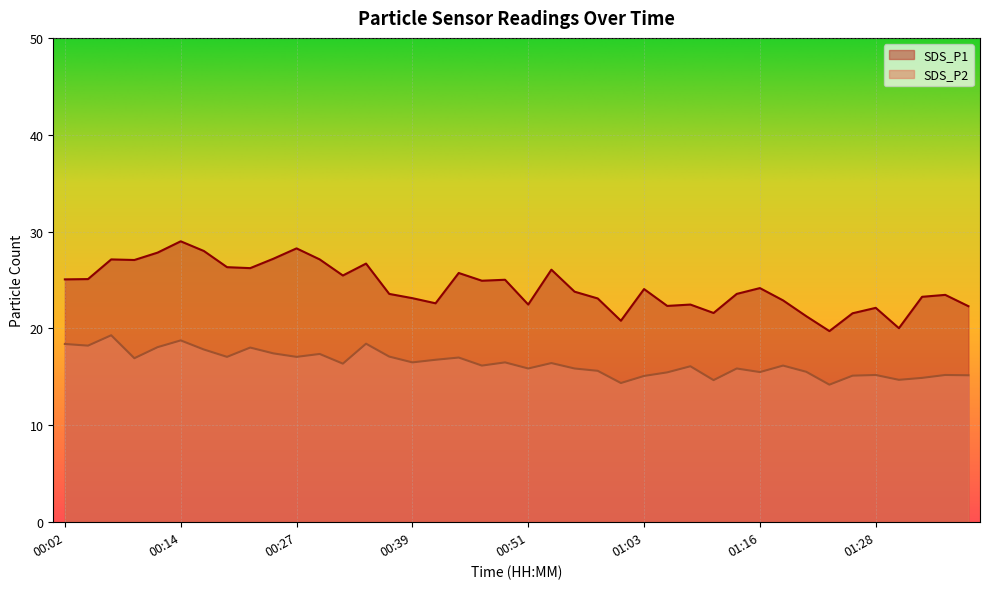

At 01:20, list the series in order from largest to smallest.

SDS_P1, SDS_P2